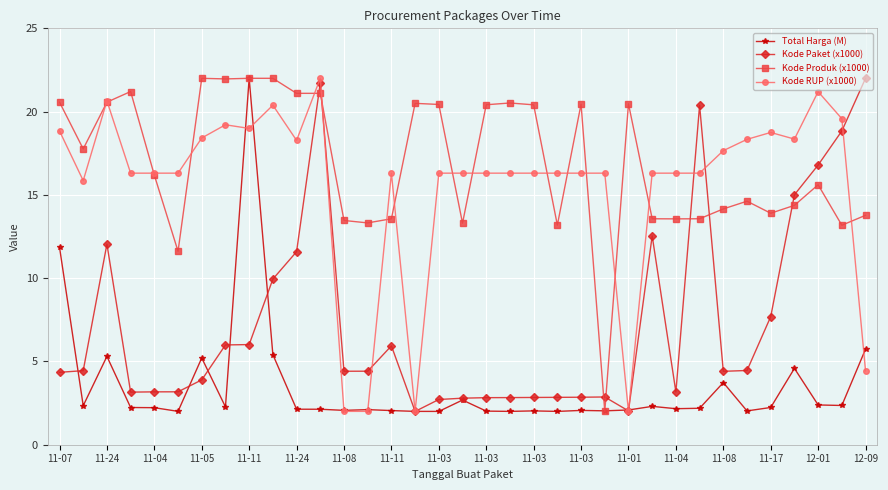

What is the value of the Total Harga (M) point at the 29th from the left?

3.7